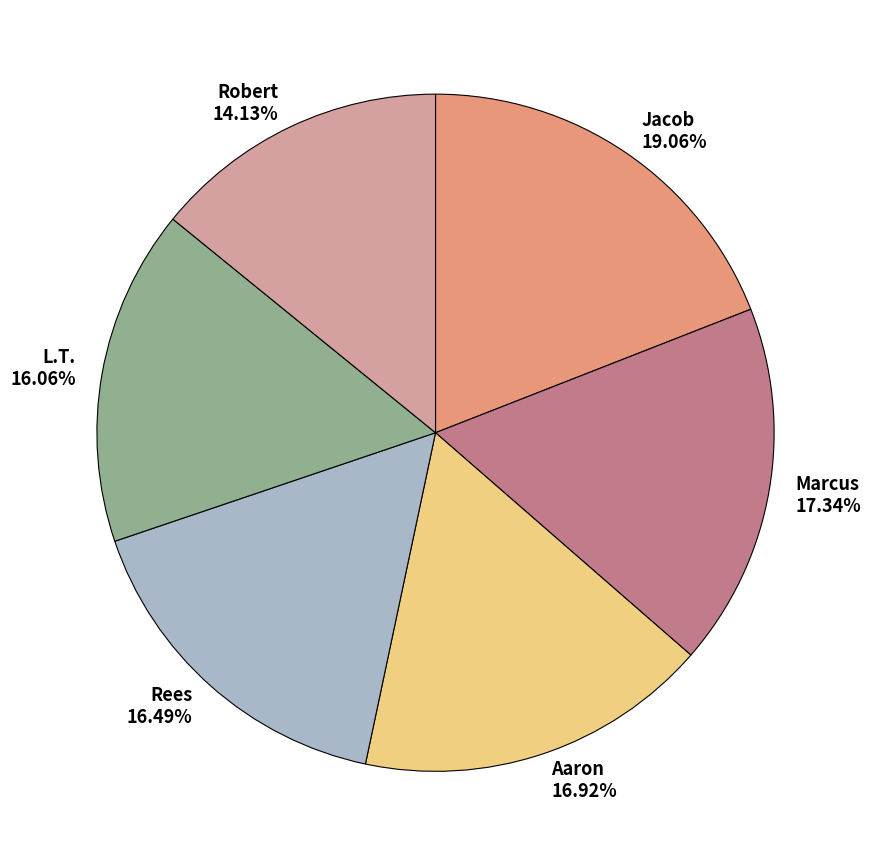

The L.T. slice represents 5% of the pie. True or false?

False